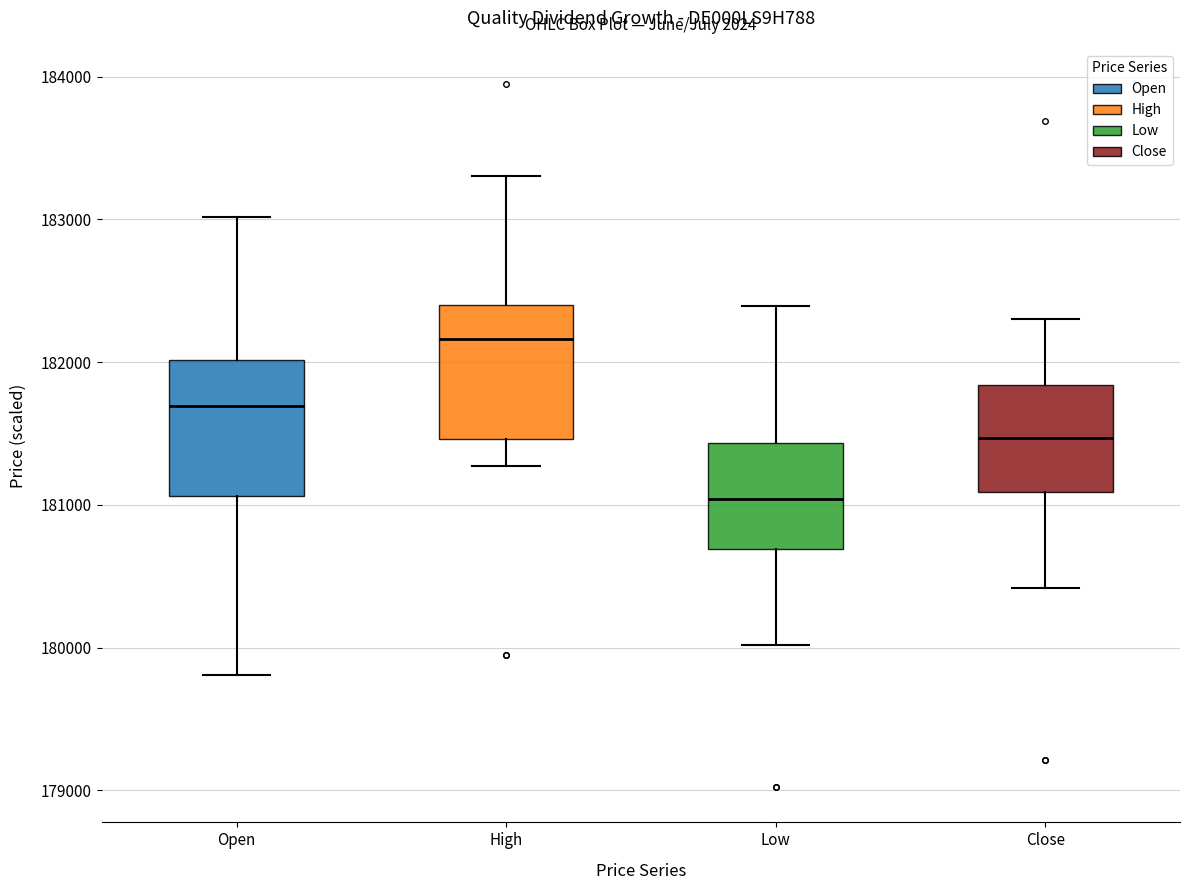

Reading left to right, read every box against the y-axis: the position of its median line, the range the box covers, and the ends of its whiskers. The values are not printed on the chart, so give them approximately, as read against the axis.

Open: median 181700, box 181100 to 182000, whiskers 179800 to 183000
High: median 182200, box 181500 to 182400, whiskers 181300 to 183300
Low: median 181000, box 180700 to 181400, whiskers 180000 to 182400
Close: median 181500, box 181100 to 181800, whiskers 180400 to 182300